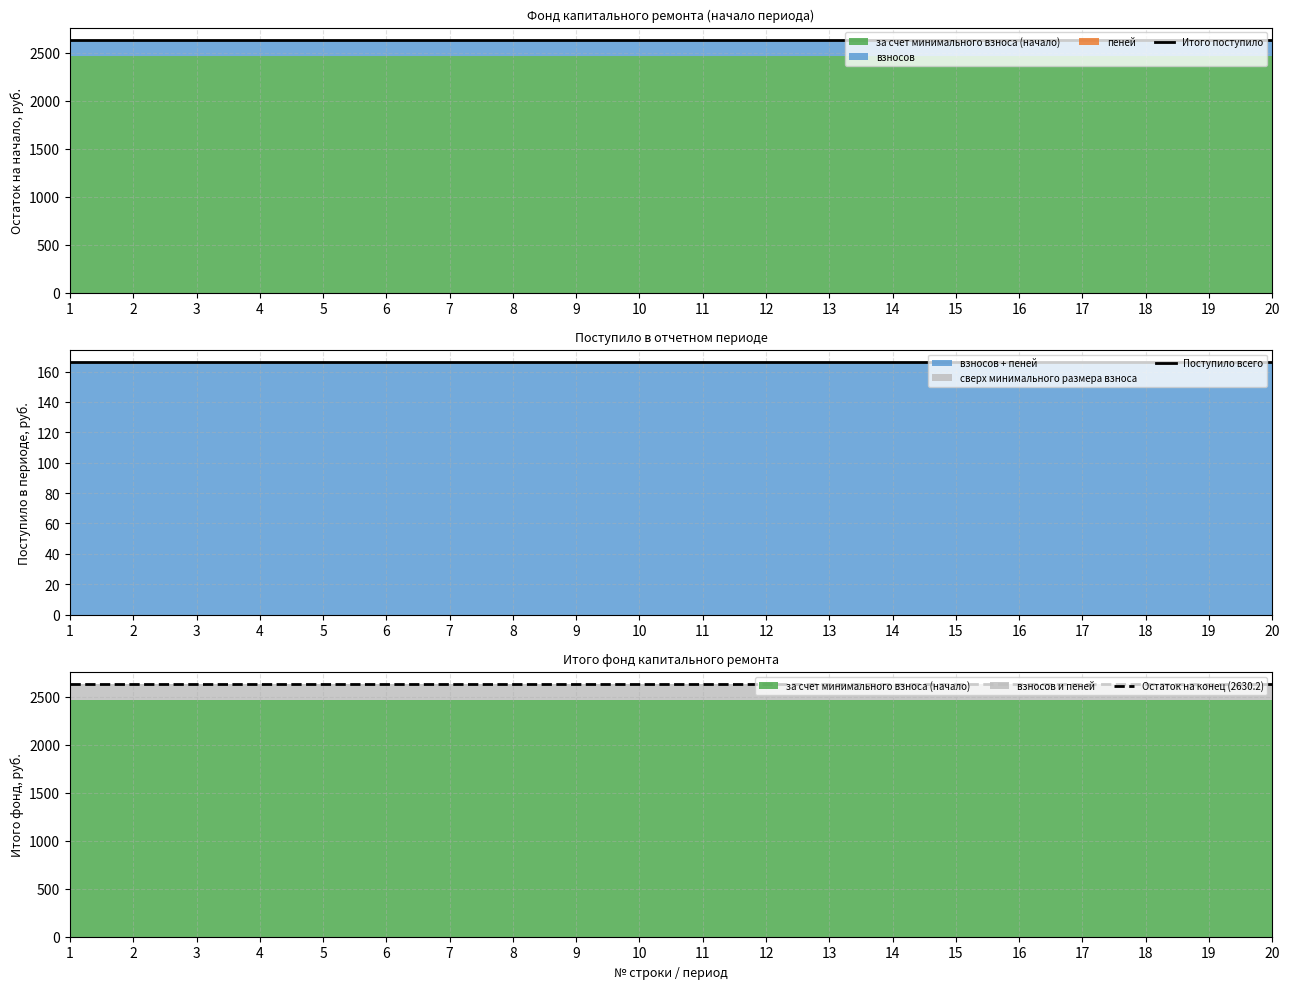

Is it true that Остаток на конец (2630.2) equals 3543.5 at 12?

False